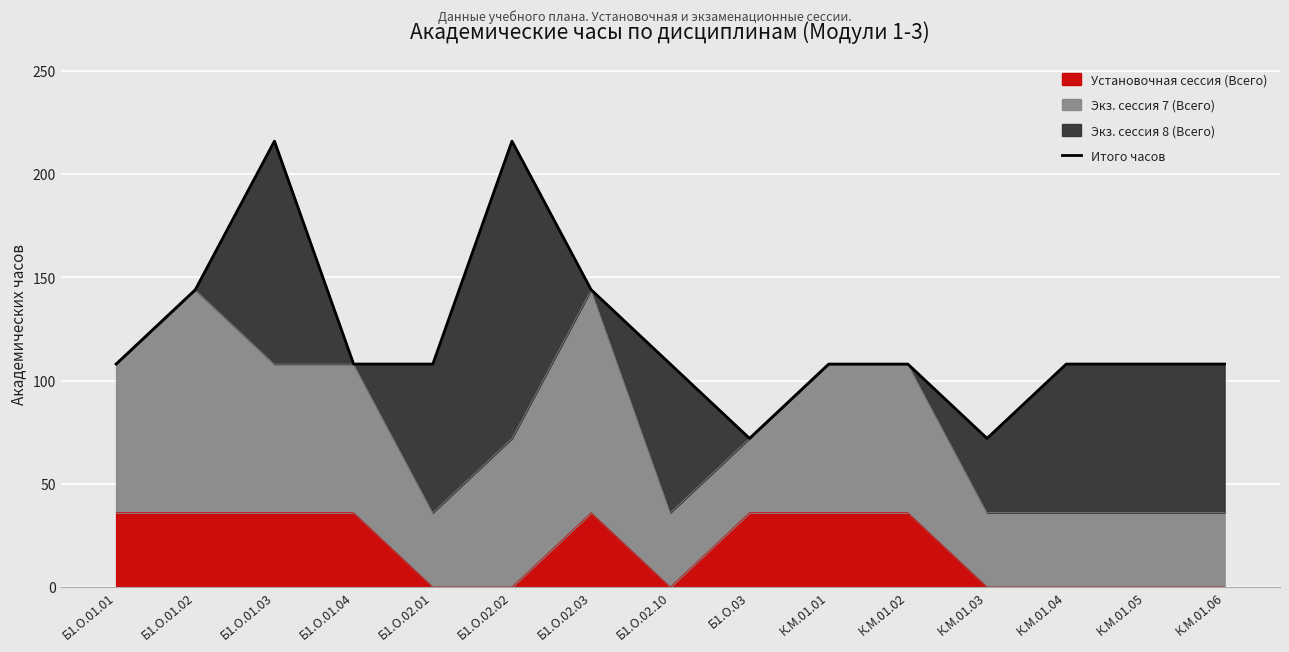

Which category has the lowest value across all series?

Б1.О.03